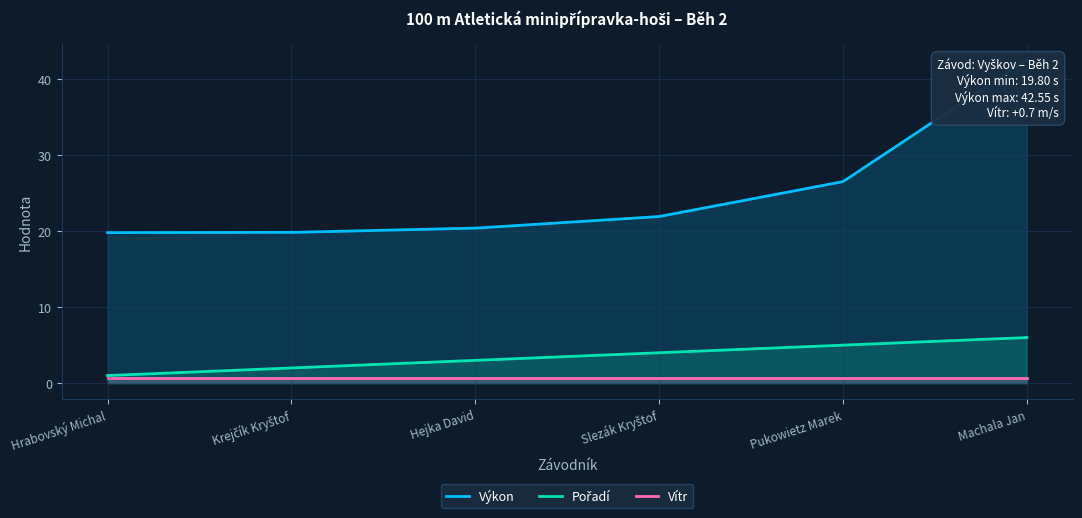

List the series in order of their peak value, lowest first.

Vítr, Pořadí, Výkon